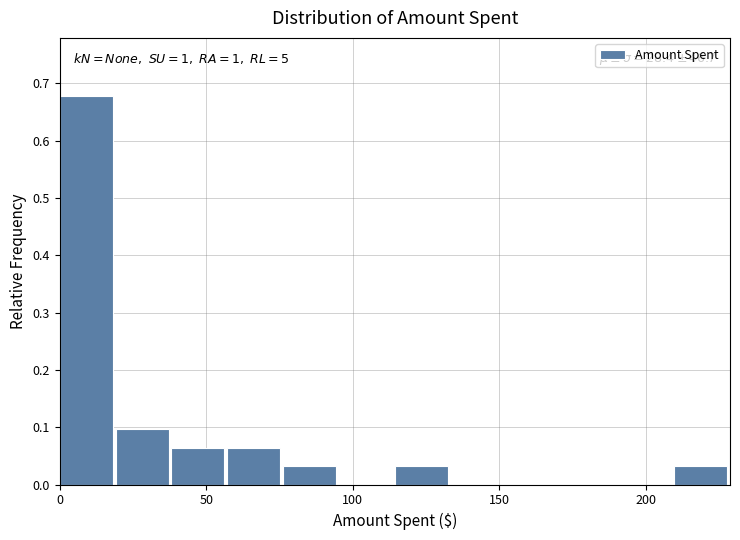

Around what value on the x-axis is the tallest bar? Give the approximate position of its centre, as read against the axis.

10